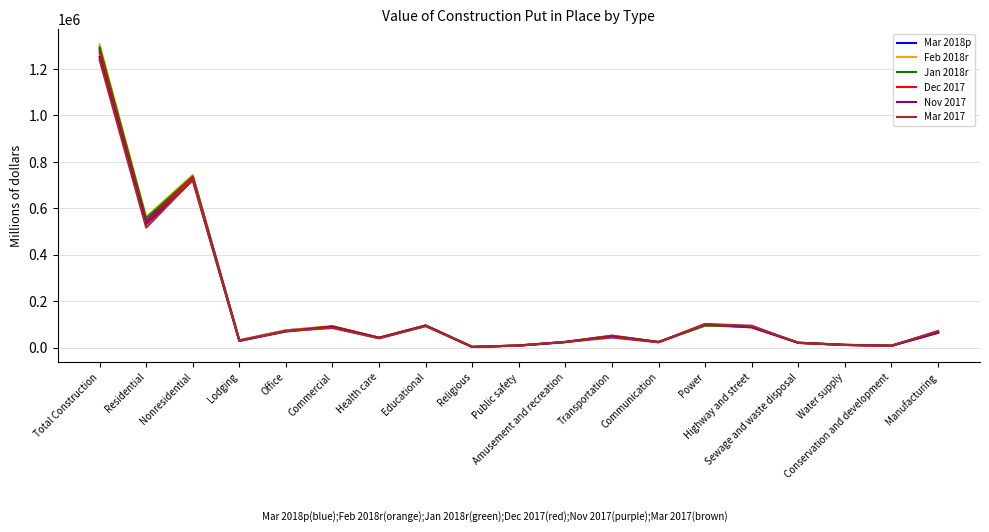

Which series has the largest range (max minus min)?

Feb 2018r